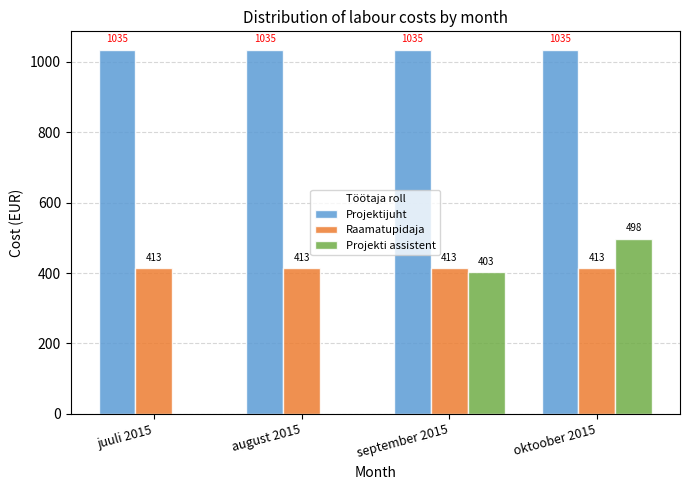

At which category is the sum across all series the highest?

oktoober 2015